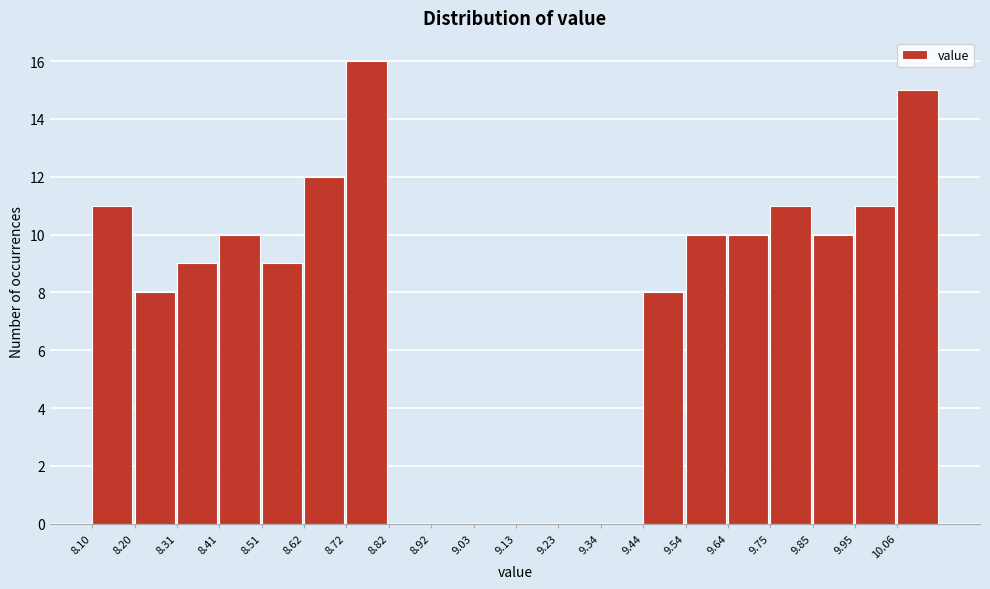

What is the height of the bar covering 9.96 to 10.06 on the x-axis? Neither the bar edges nor the heights are printed on the chart, so give them approximately, as read against the axes.

11